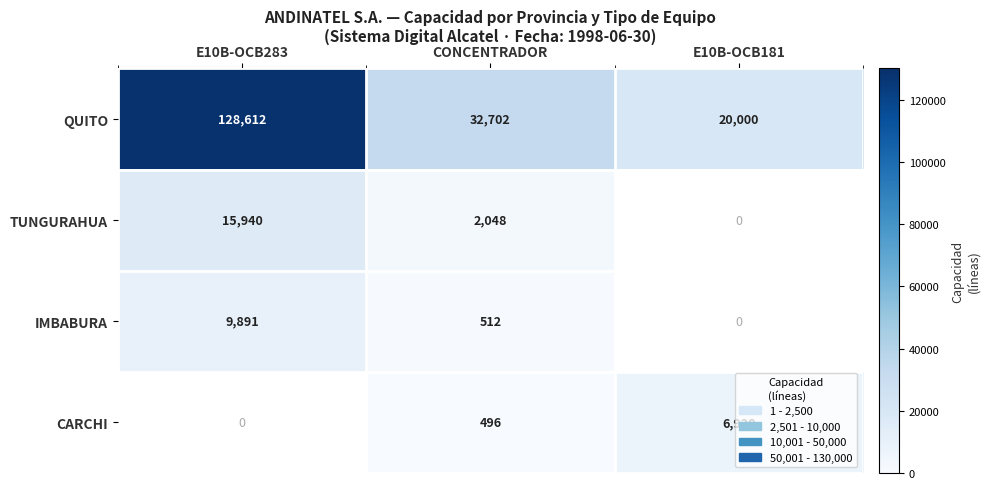

The IMBABURA series shows 512 at CONCENTRADOR. True or false?

True